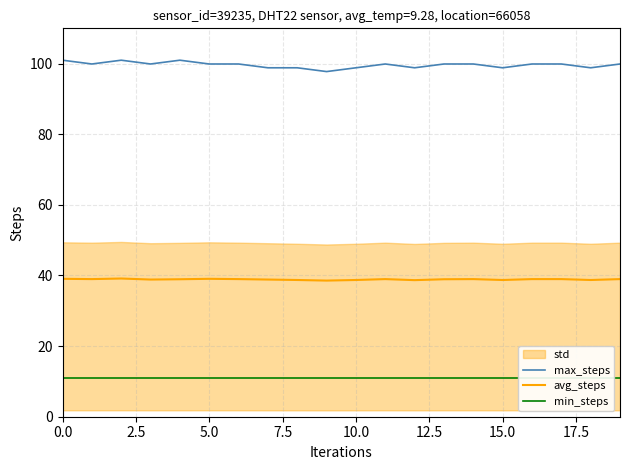

What is the lowest value of the max_steps series?

97.8